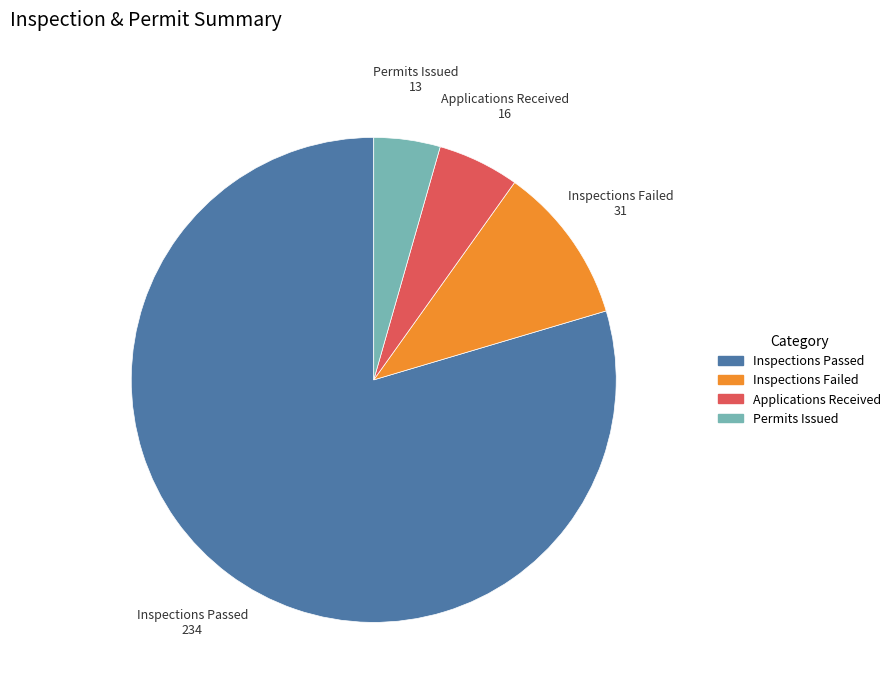

Is Applications Received the majority of the pie?

No